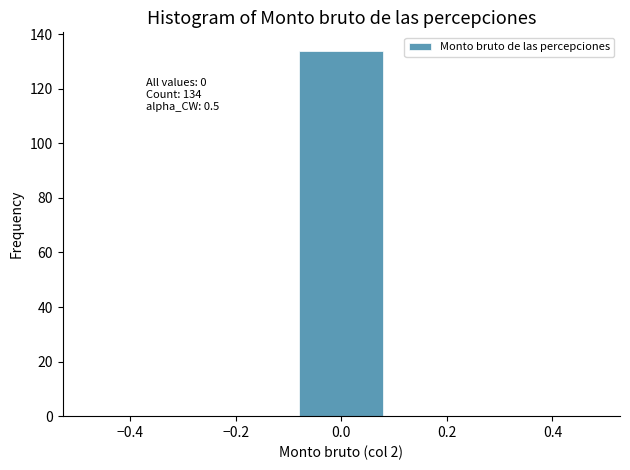

Over which range of the x-axis is the bar tallest?

-0.1 to 0.1